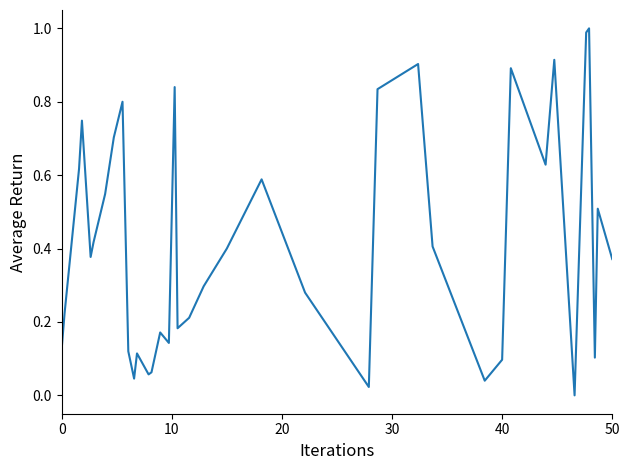

True or false: the data shows 0.2 at 40.

False